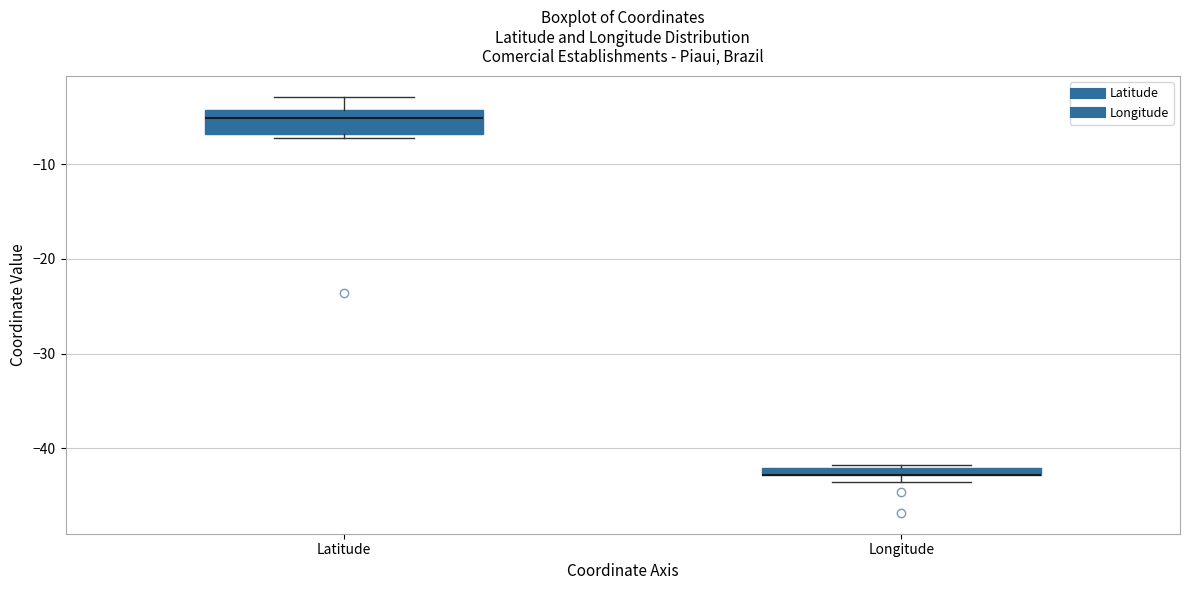

Comparing the boxes themselves (not the whiskers), which one is the tallest?

Latitude